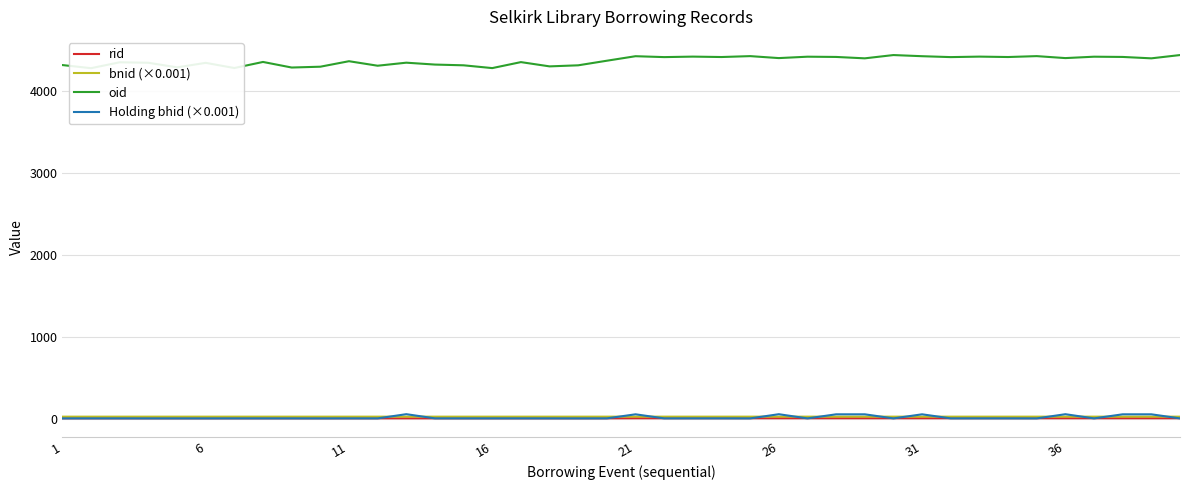

List the series in order of their peak value, highest first.

oid, Holding bhid (×0.001), bnid (×0.001), rid